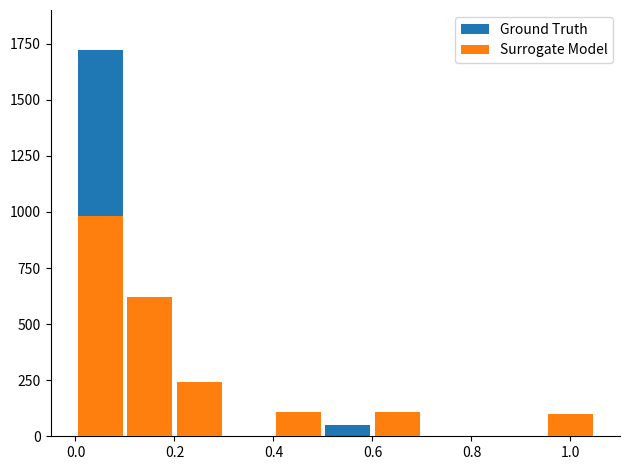

Which series has the largest total across all categories?

Surrogate Model